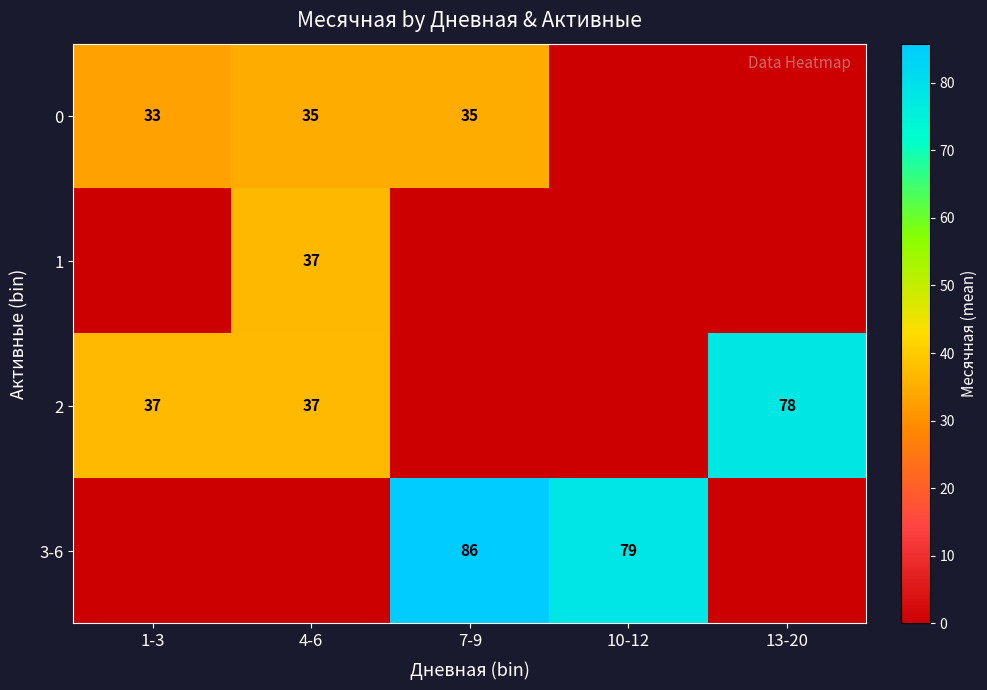

What is the total value across all series at 10-12?

78.7